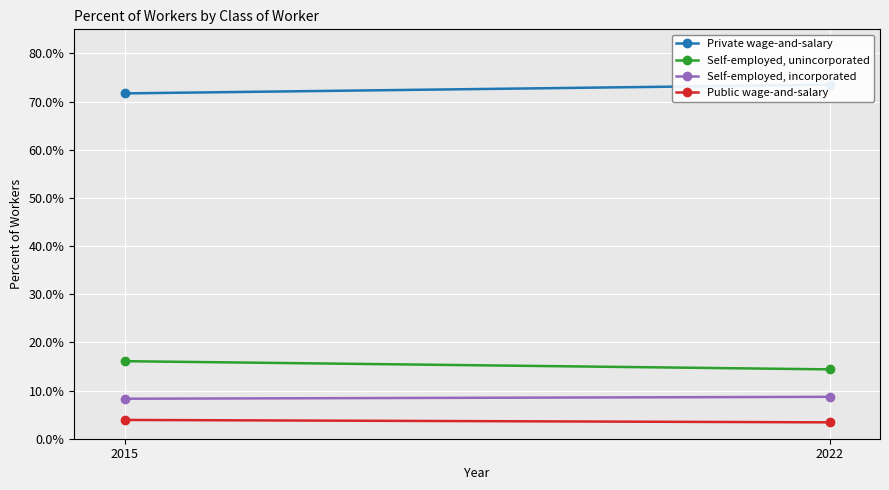

Reading left to right, list all the values displayed in this chart.

Private wage-and-salary: 2015=0.7	2022=0.7
Self-employed, unincorporated: 2015=0.2	2022=0.1
Self-employed, incorporated: 2015=0.1	2022=0.1
Public wage-and-salary: 2015=0.0	2022=0.0